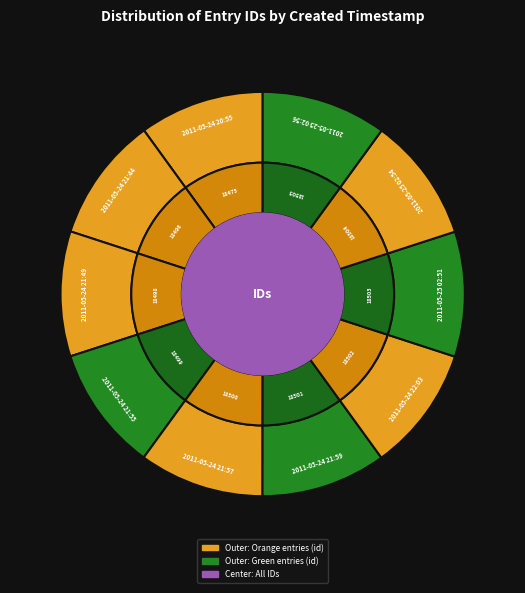

Between 2011-05-24 21:59 and 2011-05-24 21:44, which is larger?

2011-05-24 21:59